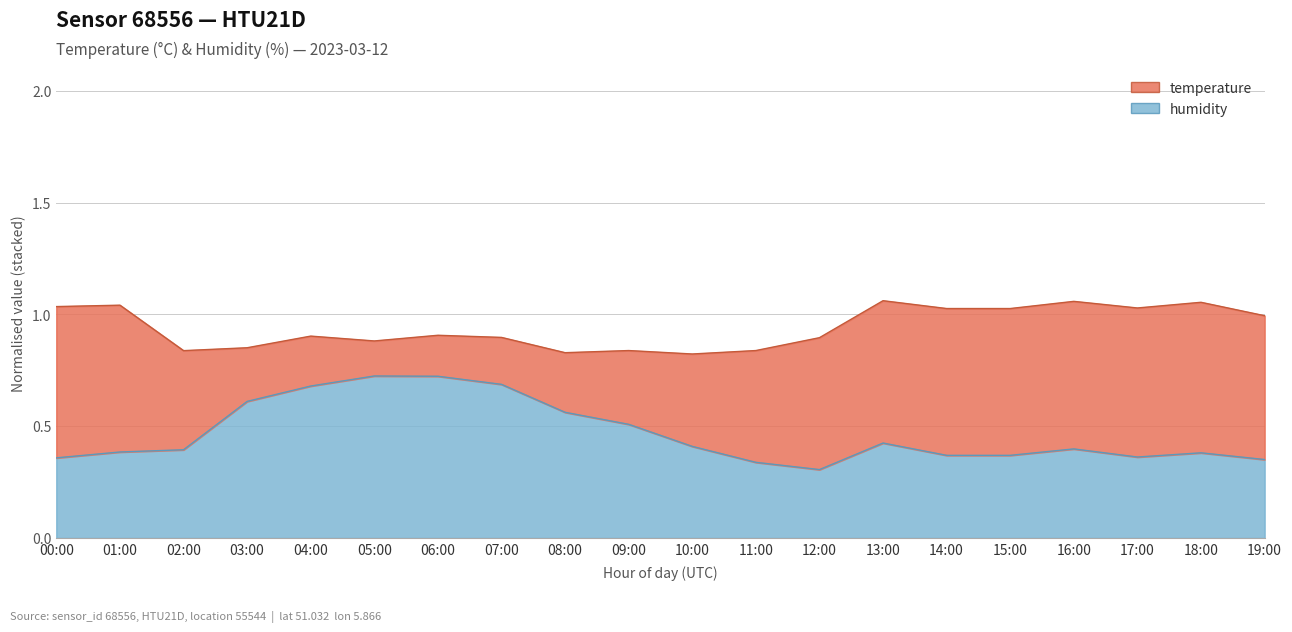

What is the value of the 1st point from the left?

0.4